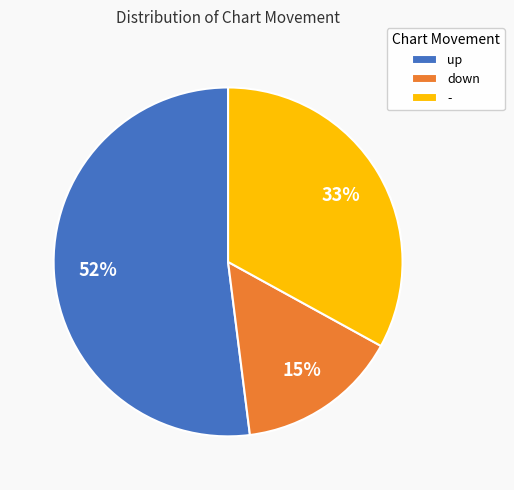

Which slice represents more than half of the pie?

up